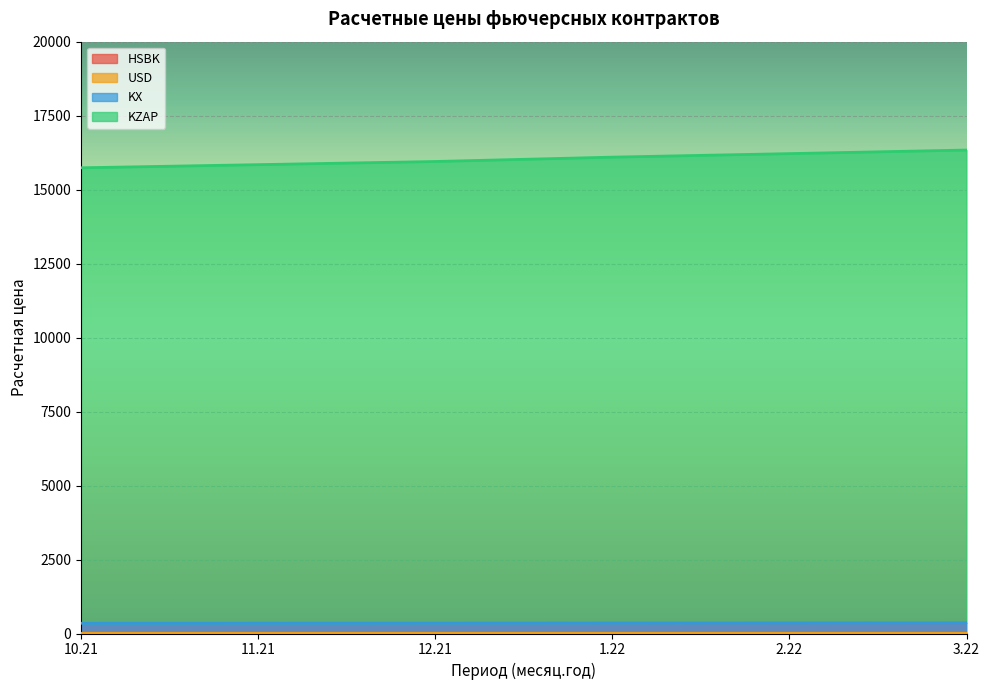

True or false: KZAP and KX intersect in this chart.

False